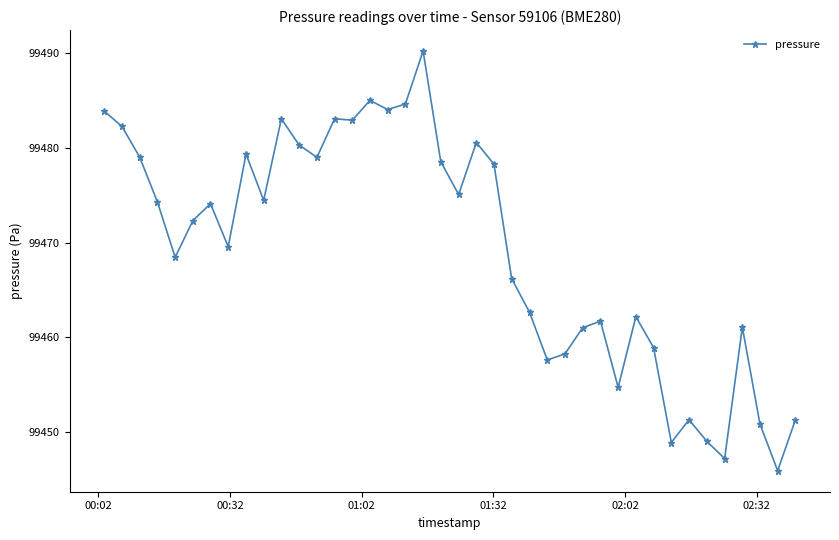

What is the maximum value shown in the chart?

99490.2